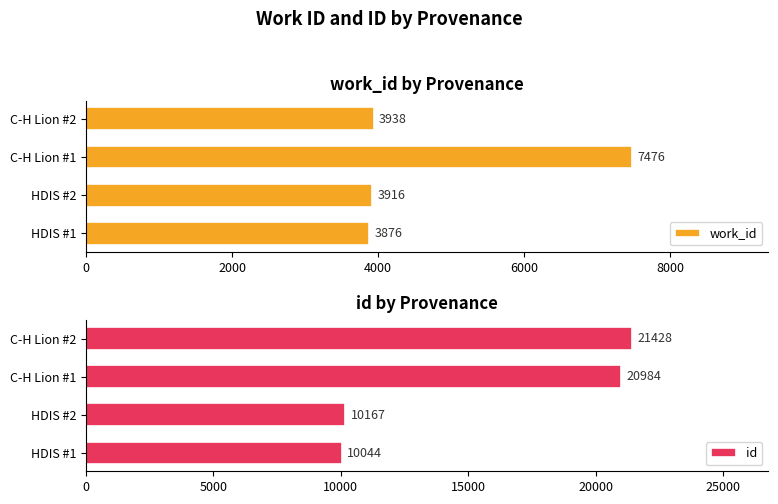

List the labels in order of work_id value, largest first.

C-H Lion #1, C-H Lion #2, HDIS #2, HDIS #1